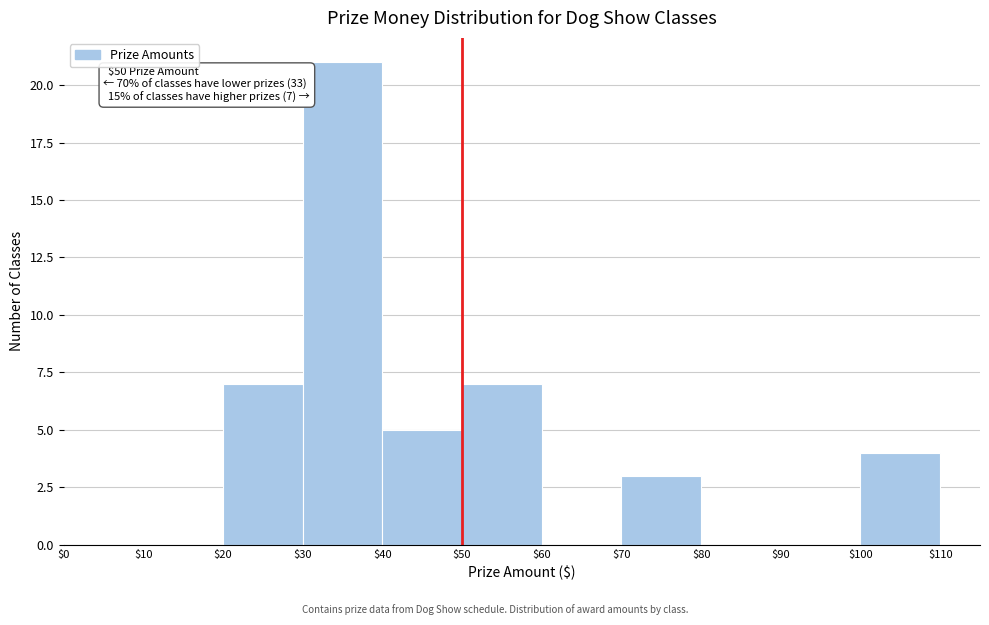

Over which range of the x-axis is the bar tallest?

$30 to $40